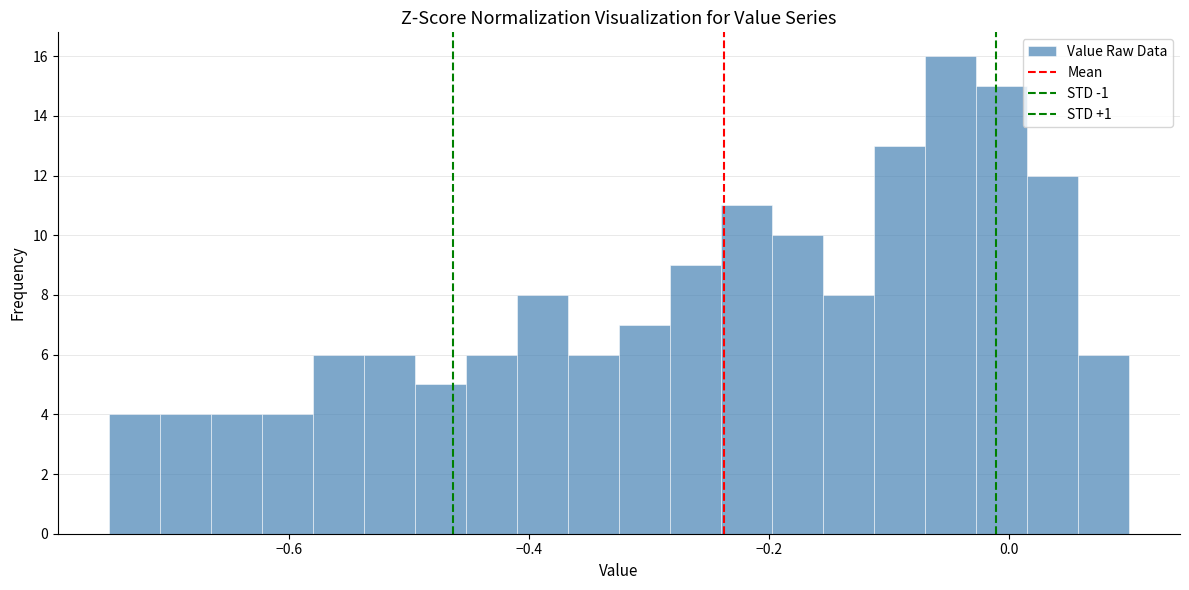

Around what value on the x-axis is the tallest bar? Give the approximate position of its centre, as read against the axis.

-0.04